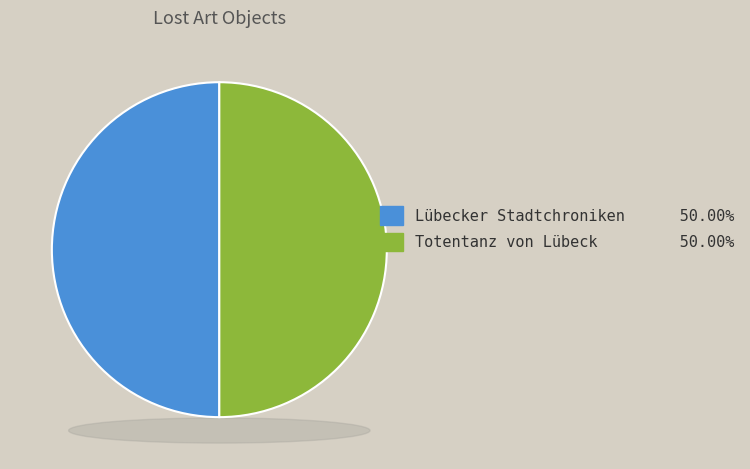

How many slices are in this pie chart?

2